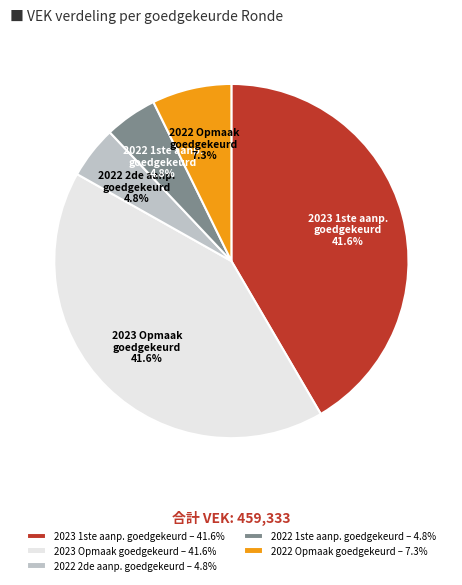

Is there any slice that represents more than half of the pie?

No